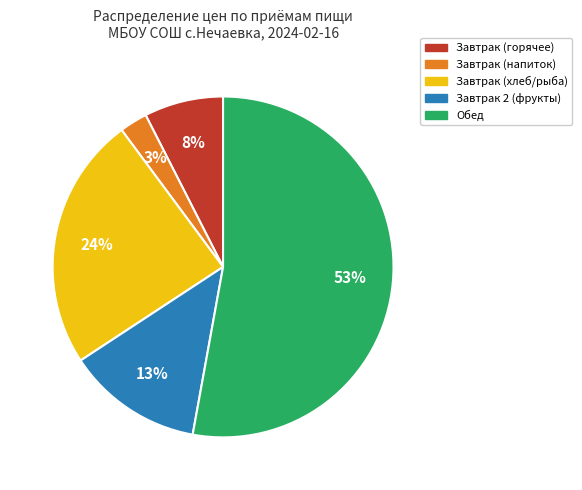

Does any single category account for the majority?

Yes